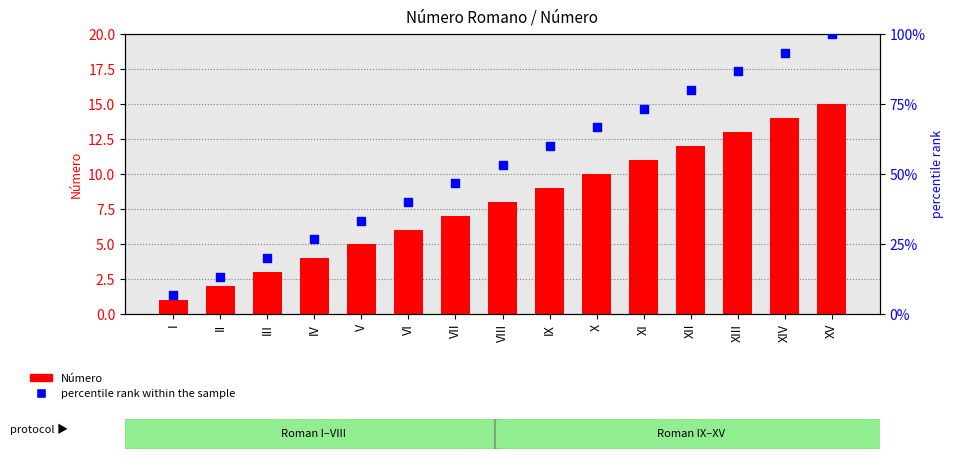

What are all the series names shown in the legend?

Número, percentile rank within the sample